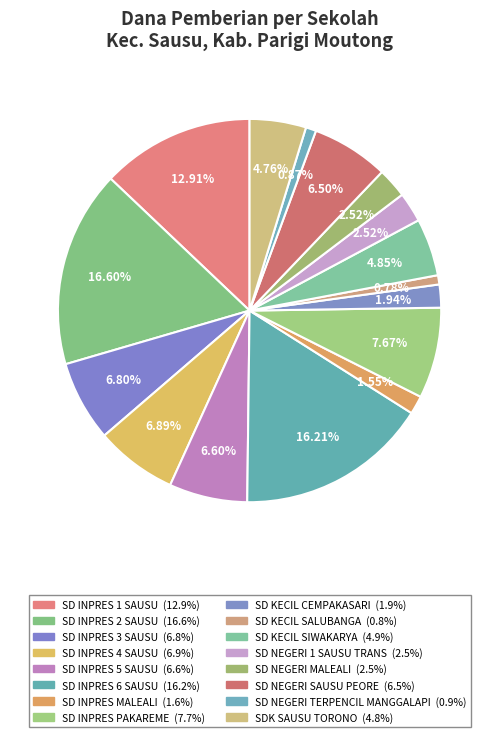

Rank the categories by value from highest to lowest.

SD INPRES 2 SAUSU, SD INPRES 6 SAUSU, SD INPRES 1 SAUSU, SD INPRES PAKAREME, SD INPRES 4 SAUSU, SD INPRES 3 SAUSU, SD INPRES 5 SAUSU, SD NEGERI SAUSU PEORE, SD KECIL SIWAKARYA, SDK SAUSU TORONO, SD NEGERI 1 SAUSU TRANS, SD NEGERI MALEALI, SD KECIL CEMPAKASARI, SD INPRES MALEALI, SD NEGERI TERPENCIL MANGGALAPI, SD KECIL SALUBANGA